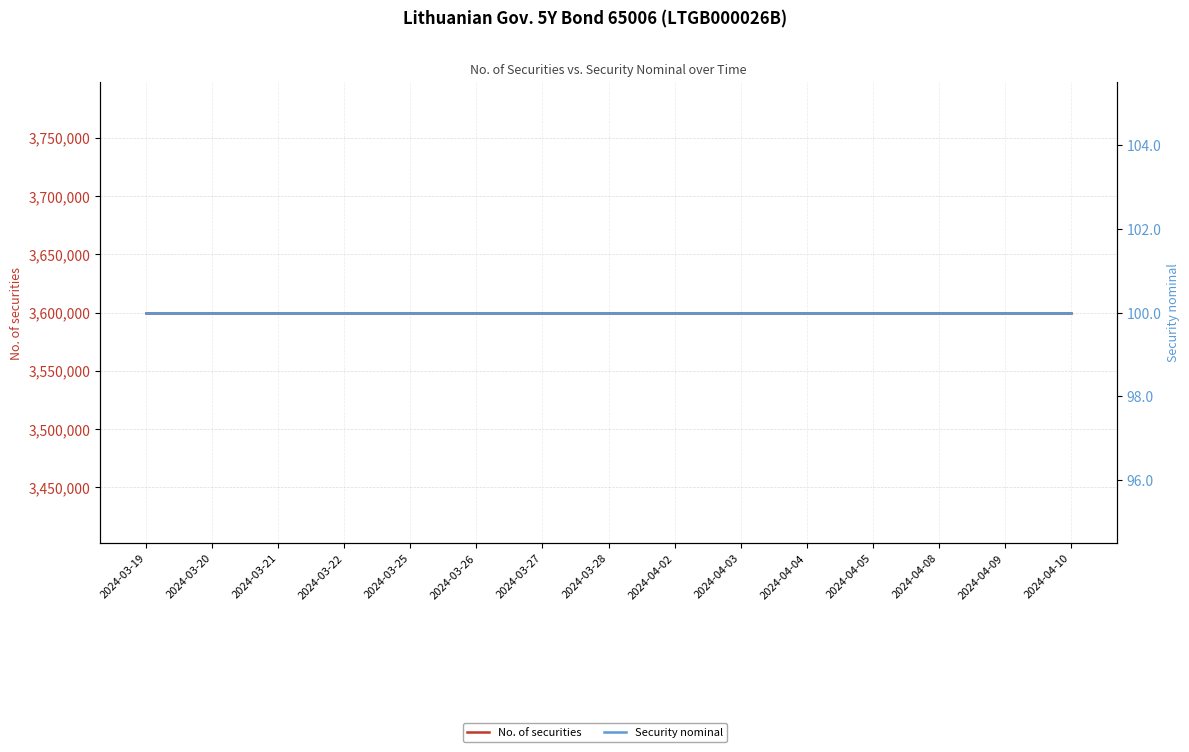

Is it true that No. of securities equals 3600000 at 2024-04-04?

True